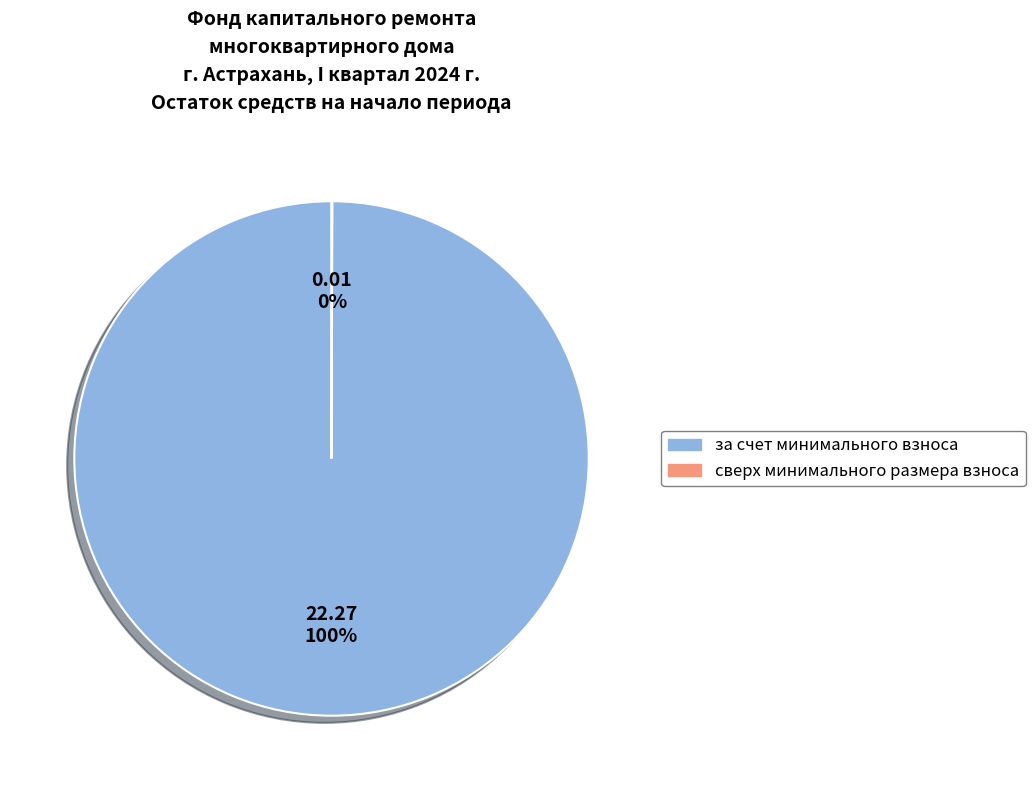

Is there a majority slice in this chart?

Yes